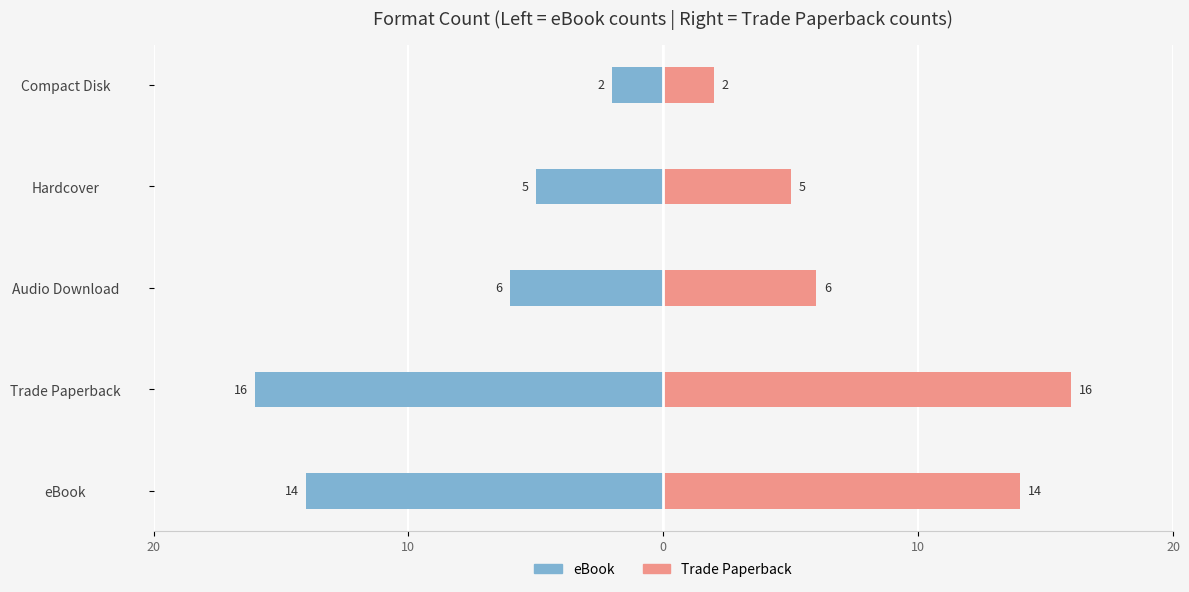

Is the value of eBook at Hardcover greater than the value of Trade Paperback at Audio Download?

No